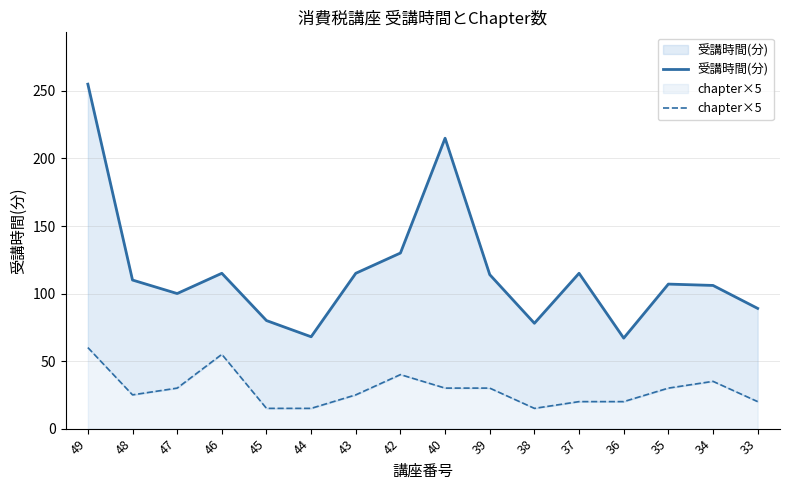

List the series in order of their overall mean, highest first.

受講時間(分), chapter×5